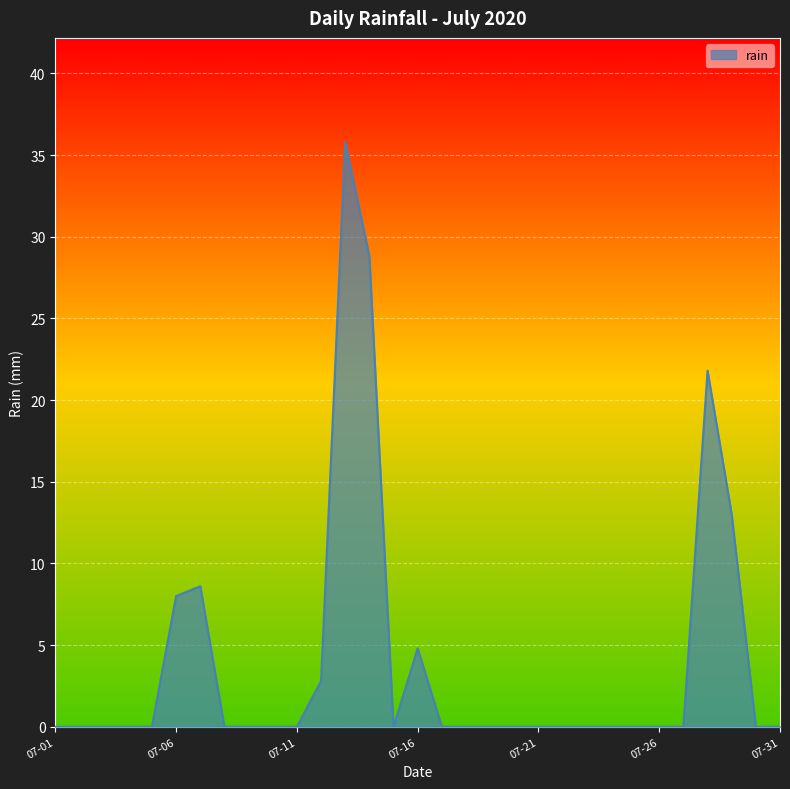

What is the average value?

4.0